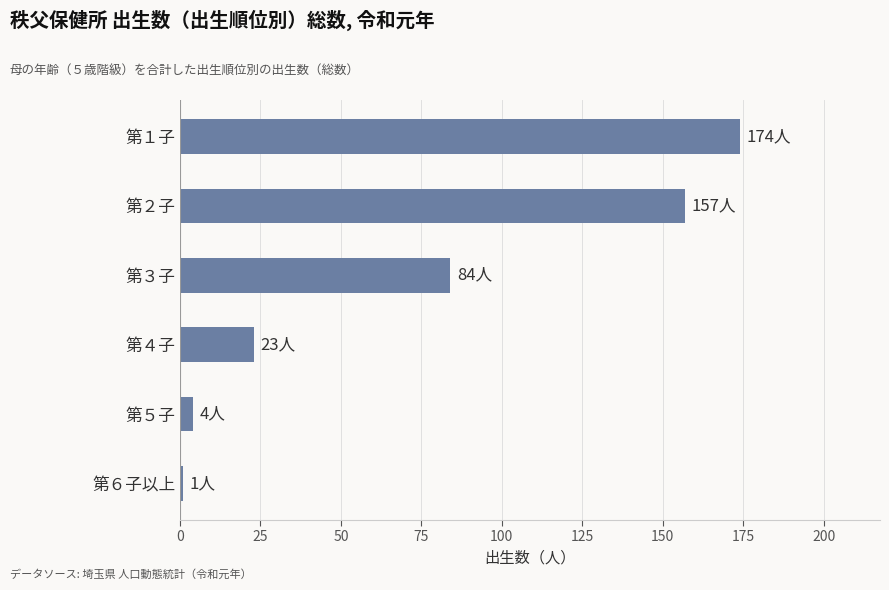

Rank the categories by value from lowest to highest.

第６子以上, 第５子, 第４子, 第３子, 第２子, 第１子